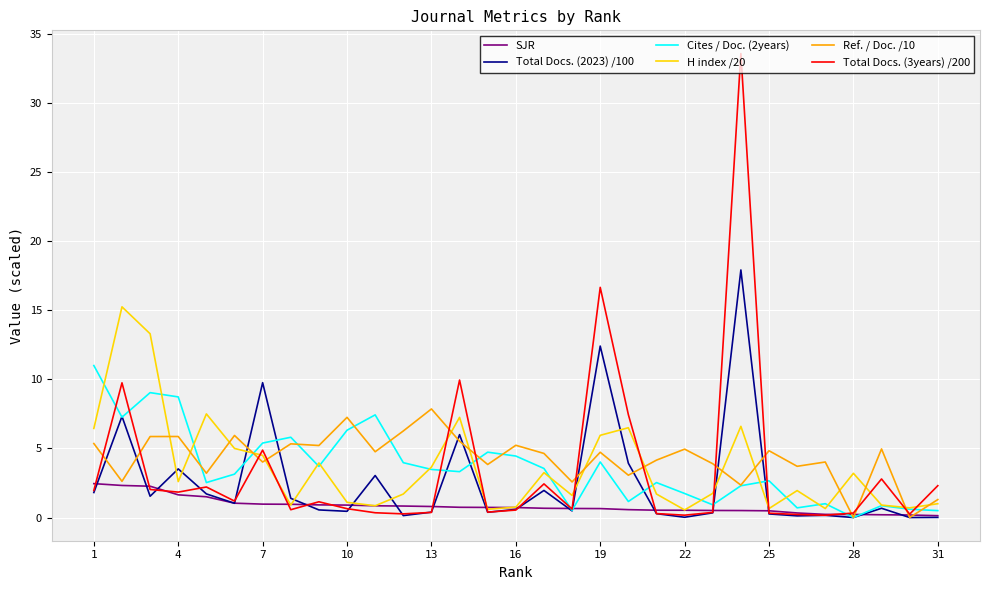

At how many categories does at least one series exceed 15?

3